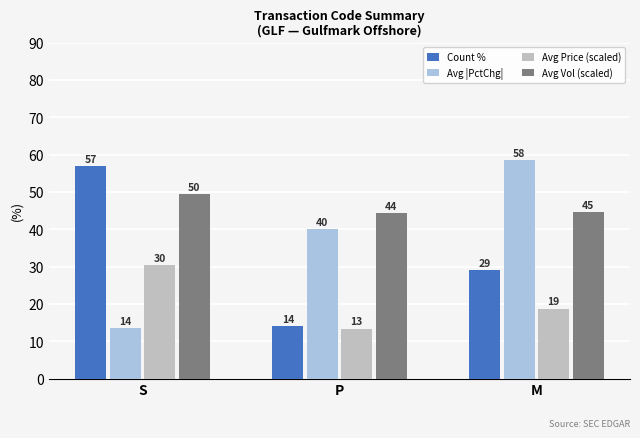

Which has a higher value, P or M?

M